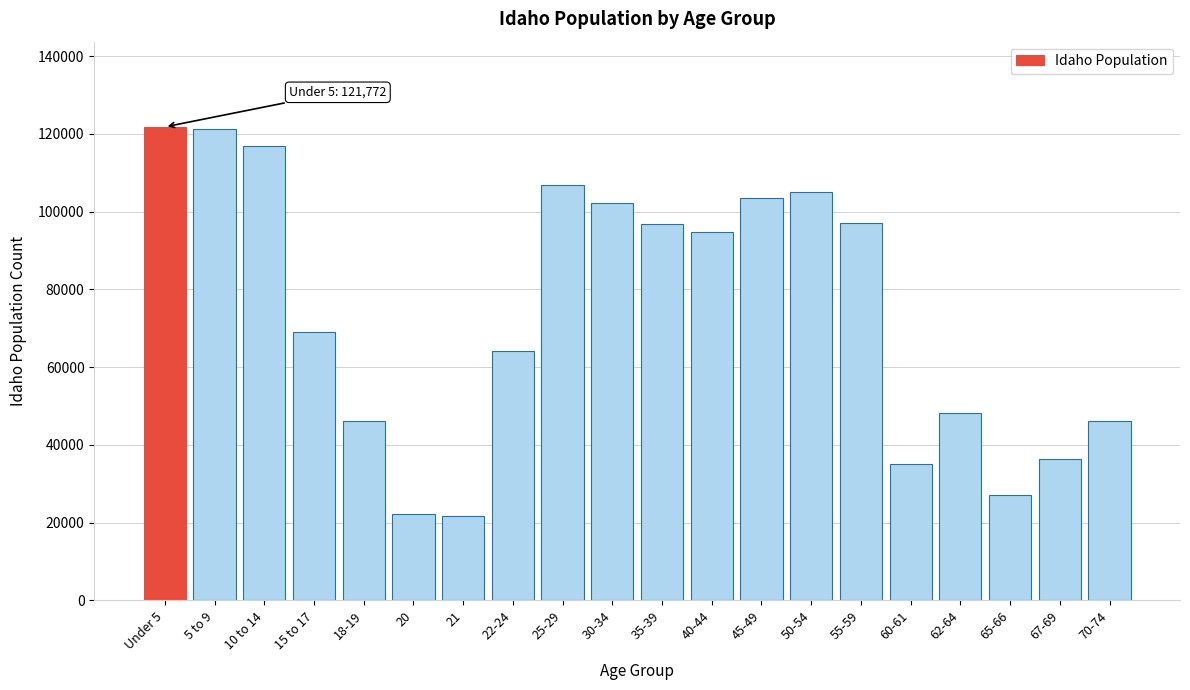

What is the label of the 13th bar from the right?

22-24